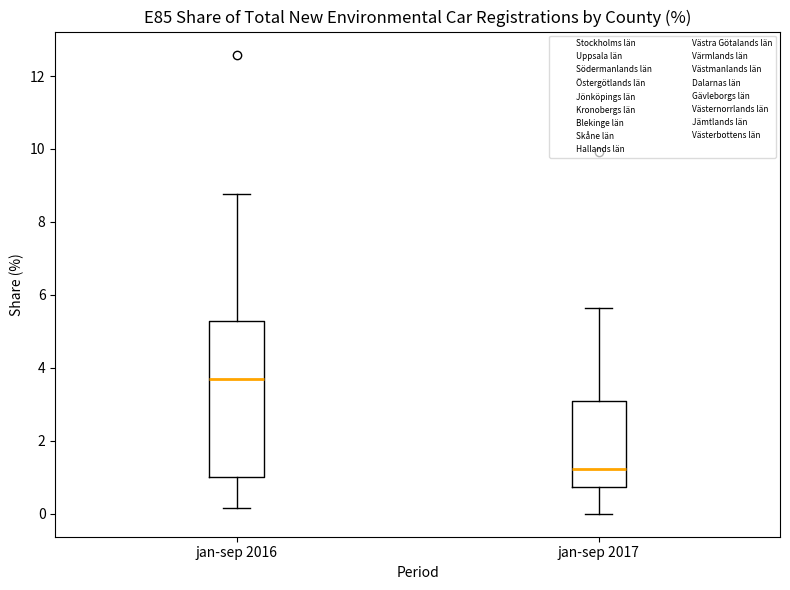

Which box is the tallest, from its lower edge to its upper edge?

jan-sep 2016